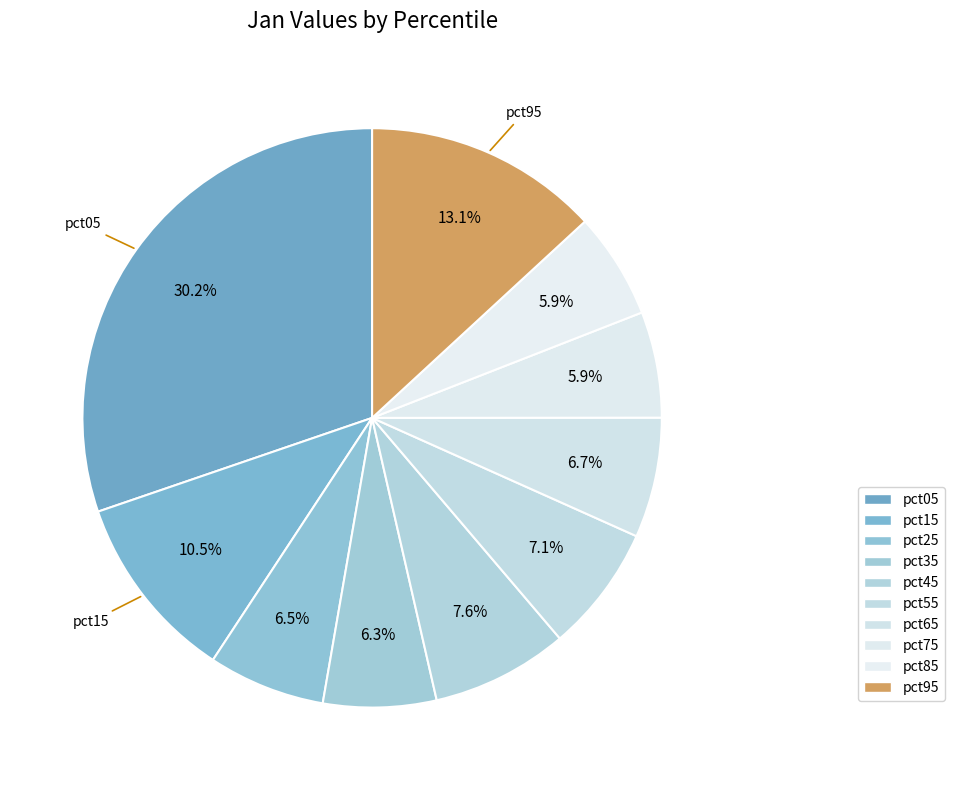

How many slices are in this pie chart?

10